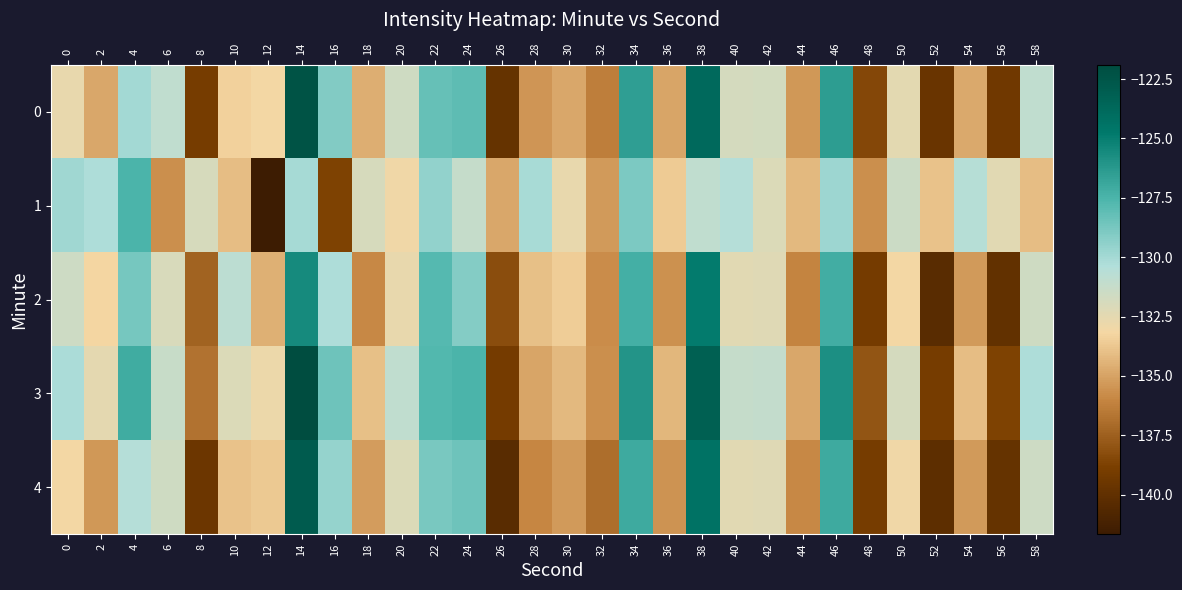

What is the spread (max minus min) of values at 20?

2.0